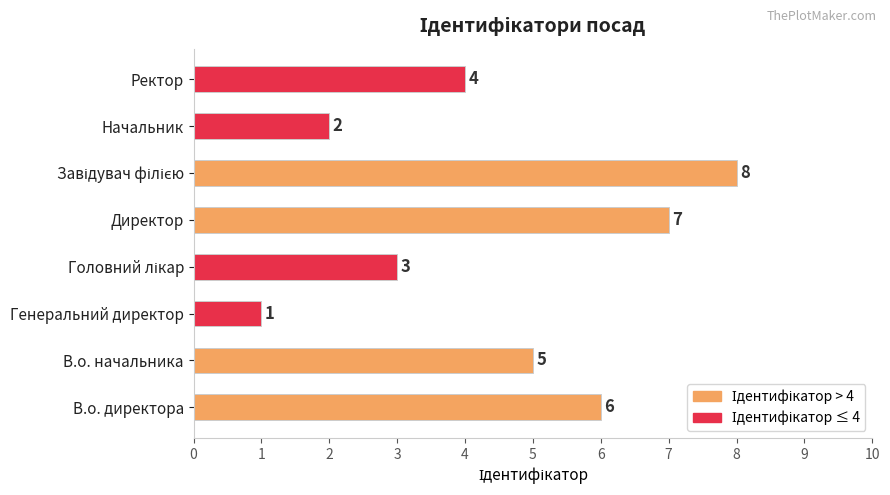

Where is the data nearest to the value 4?

Ректор